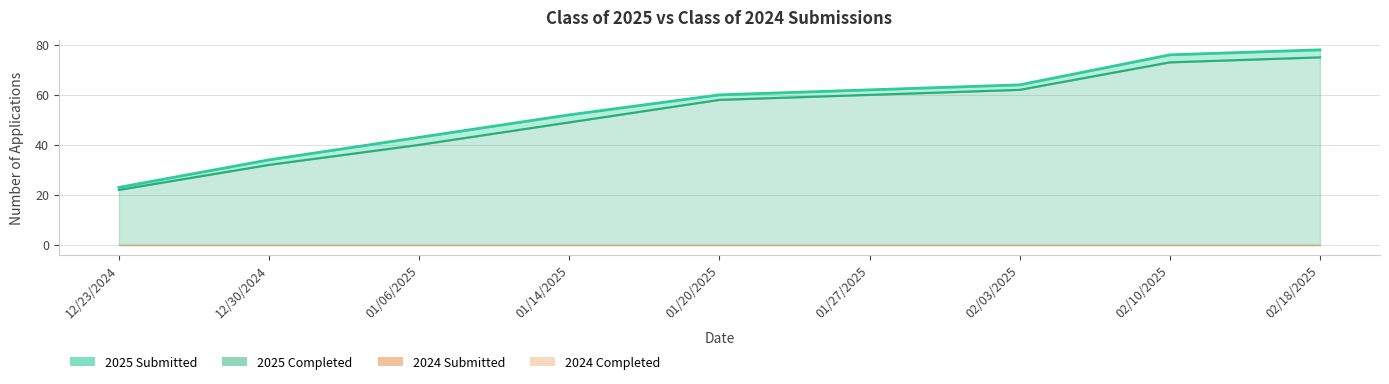

Read the Class of 2025 Submitted value at 02/18/2025, to the nearest 5.

80